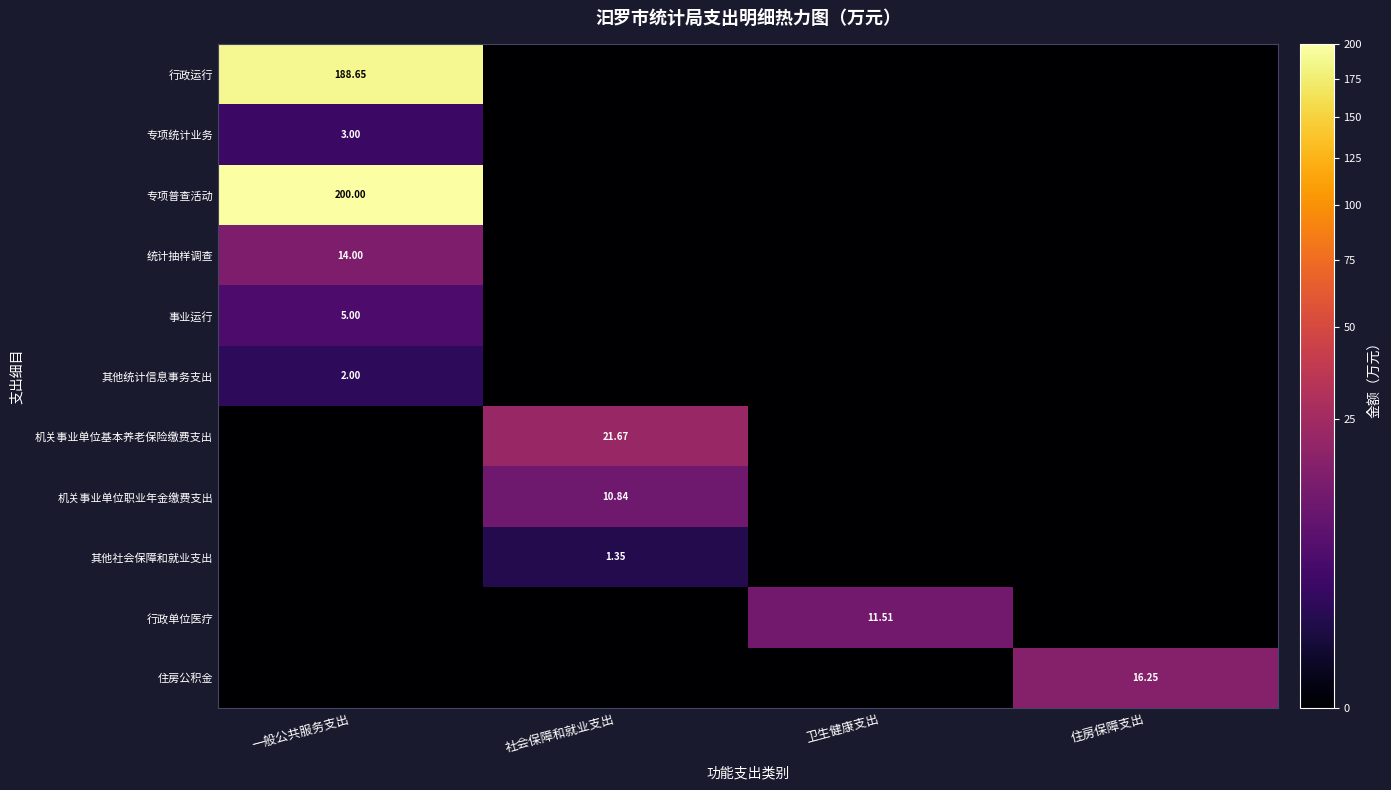

How many values in the 机关事业单位职业年金缴费支出 series exceed 0?

1